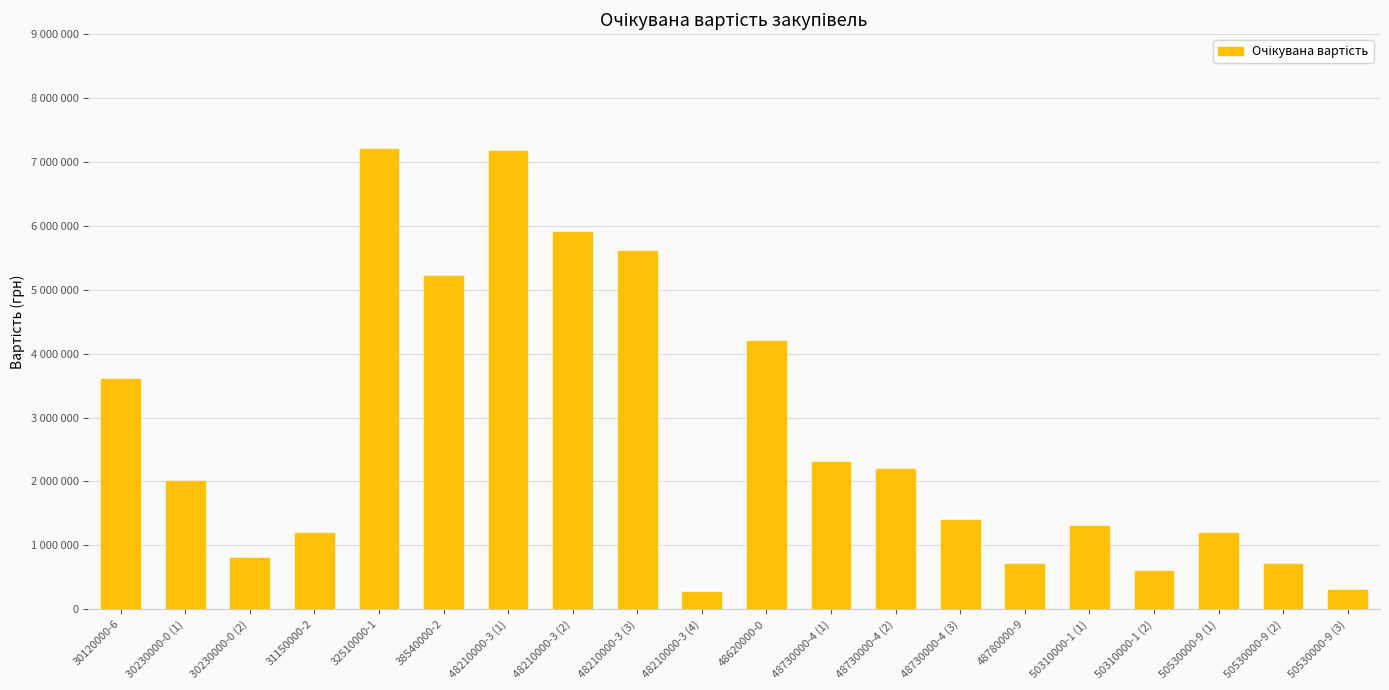

What is the label of the 17th bar from the right?

31150000-2